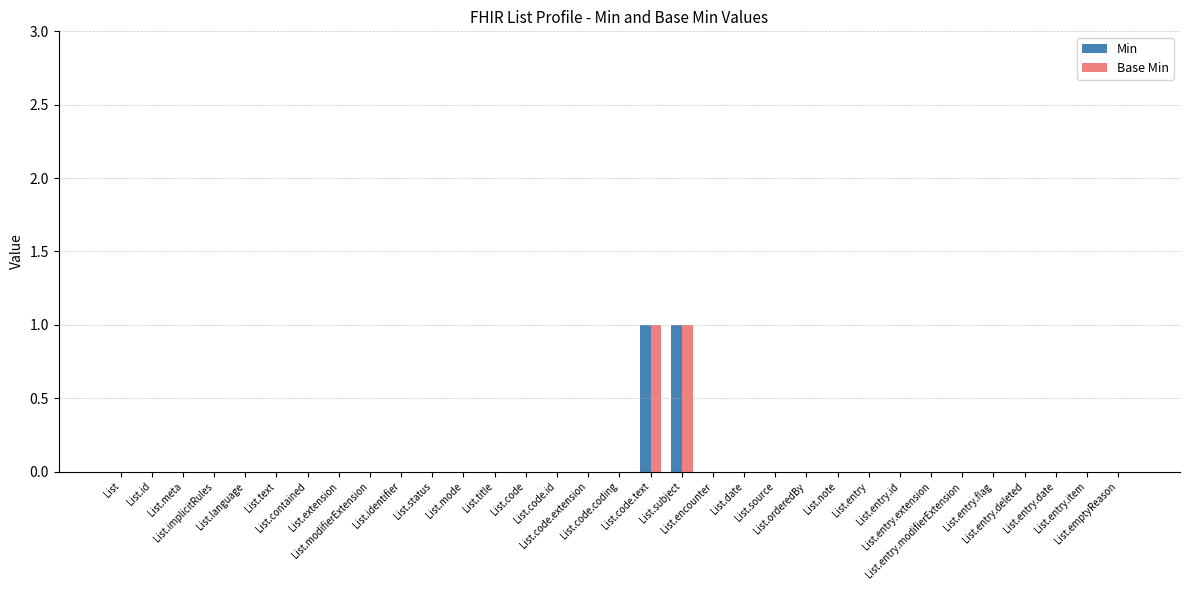

At List.entry.flag, list the series in order from smallest to largest.

Min, Base Min